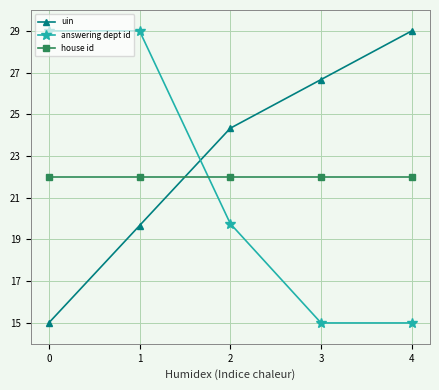

What is the maximum value for uin?

29.0